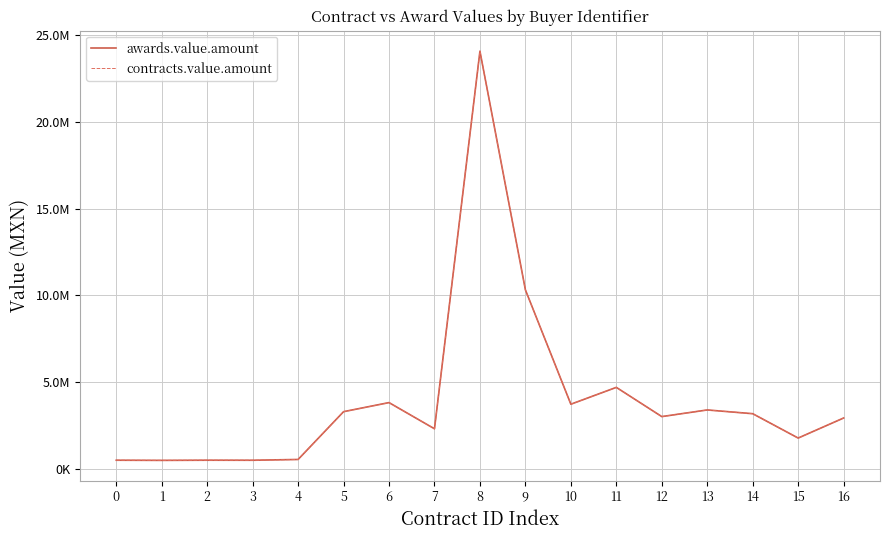

Is this an area chart (filled region under the line)?

No